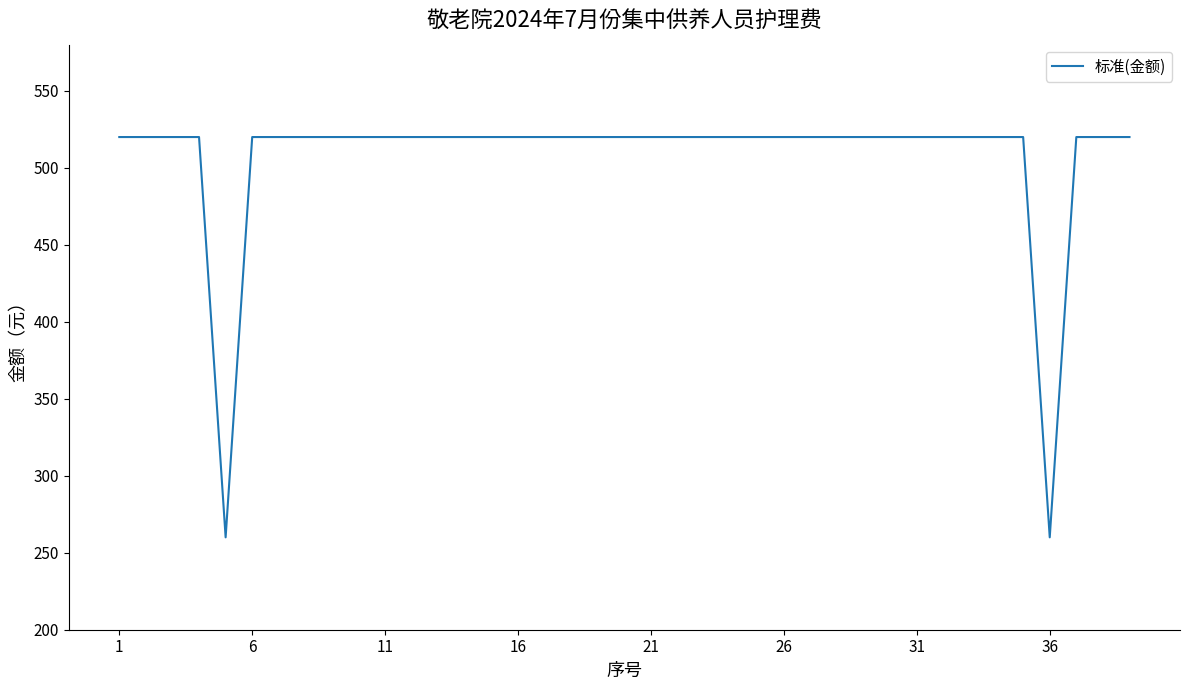

What is the greatest value displayed?

520